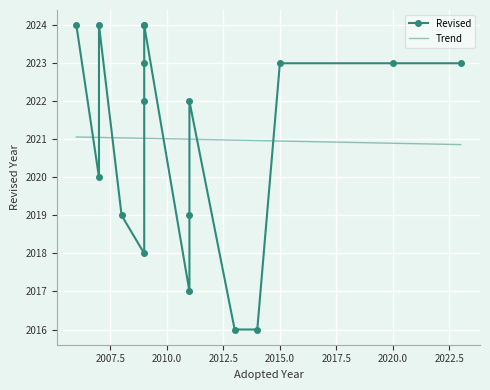

List the labels in order of value, smallest first.

2013, 2014, 2011, 2009, 2011, 2008, 2007, 2011, 2009, 2023, 2009, 2015, 2020, 2009, 2009, 2006, 2007